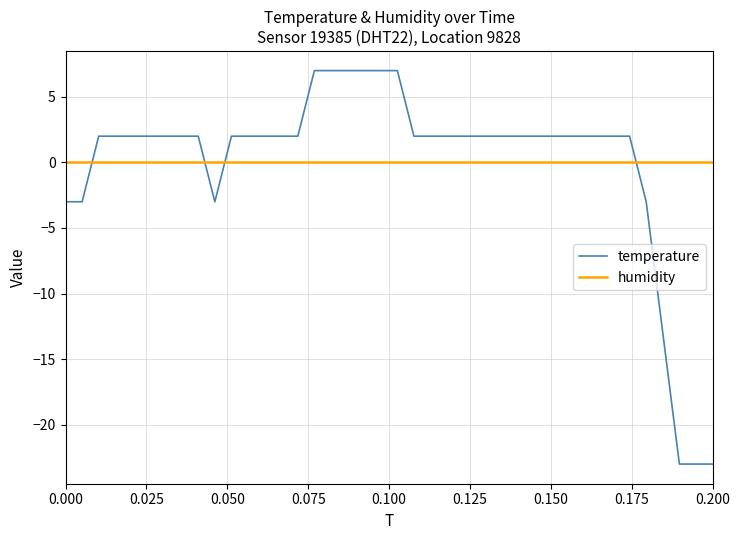

Reading left to right, extract all data points from this chart.

temperature: -3.0	-3.0	2.0	2.0	2.0	2.0	2.0	2.0	2.0	-3.0	2.0	2.0	2.0	2.0	2.0	7.0	7.0	7.0	7.0	7.0	7.0	2.0	2.0	2.0	2.0	2.0	2.0	2.0	2.0	2.0	2.0	2.0	2.0	2.0	2.0	-3.0	-13.0	-23.0	-23.0	-23.0
humidity: 0.0	0.0	0.0	0.0	0.0	0.0	0.0	0.0	0.0	0.0	0.0	0.0	0.0	0.0	0.0	0.0	0.0	0.0	0.0	0.0	0.0	0.0	0.0	0.0	0.0	0.0	0.0	0.0	0.0	0.0	0.0	0.0	0.0	0.0	0.0	0.0	0.0	0.0	0.0	0.0